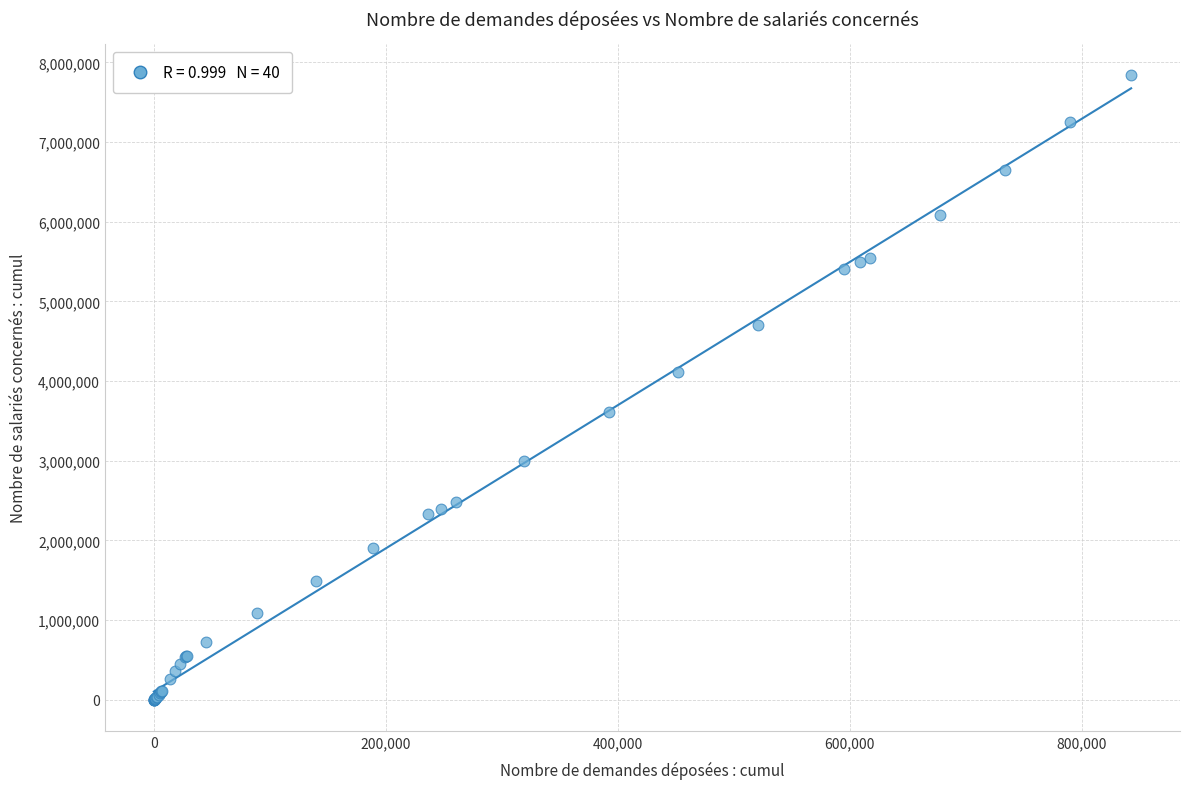

What Y value in the scatter plot is closest to 3919615?

4108331